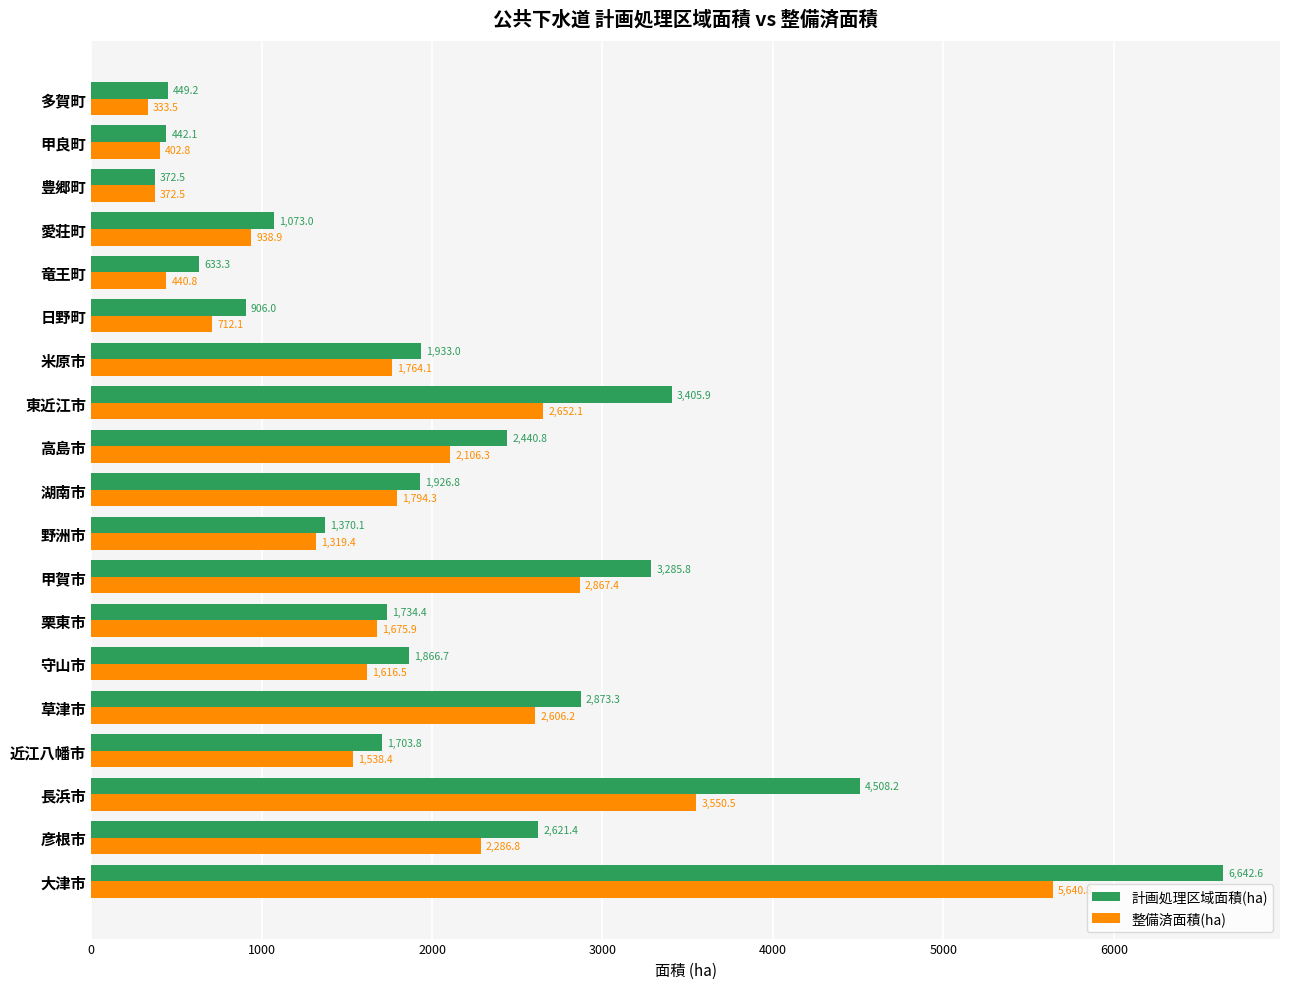

The 整備済面積(ha) series shows 1675.9 at 栗東市. True or false?

True